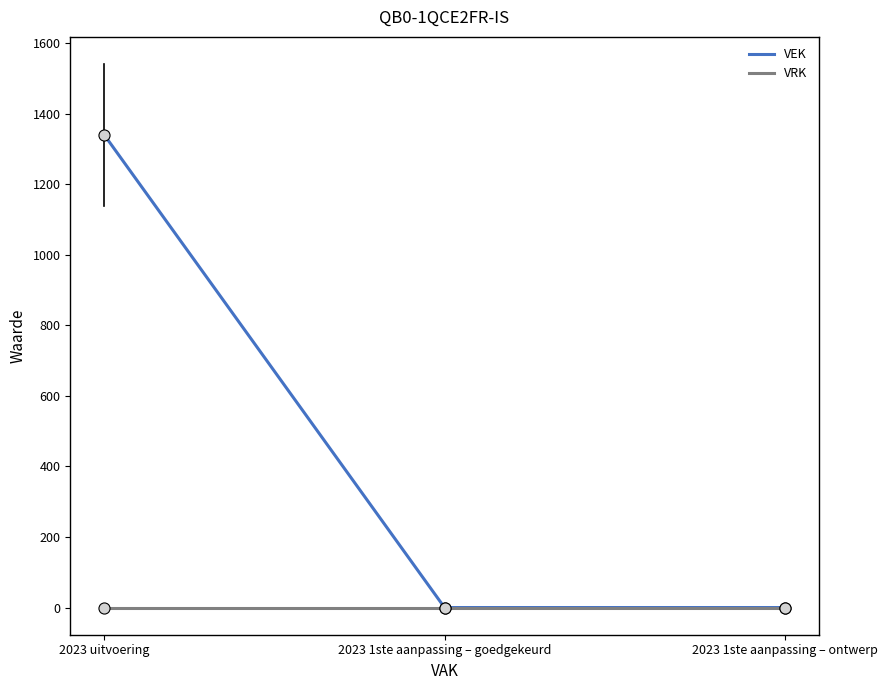

Which series has the largest total across all categories?

VEK